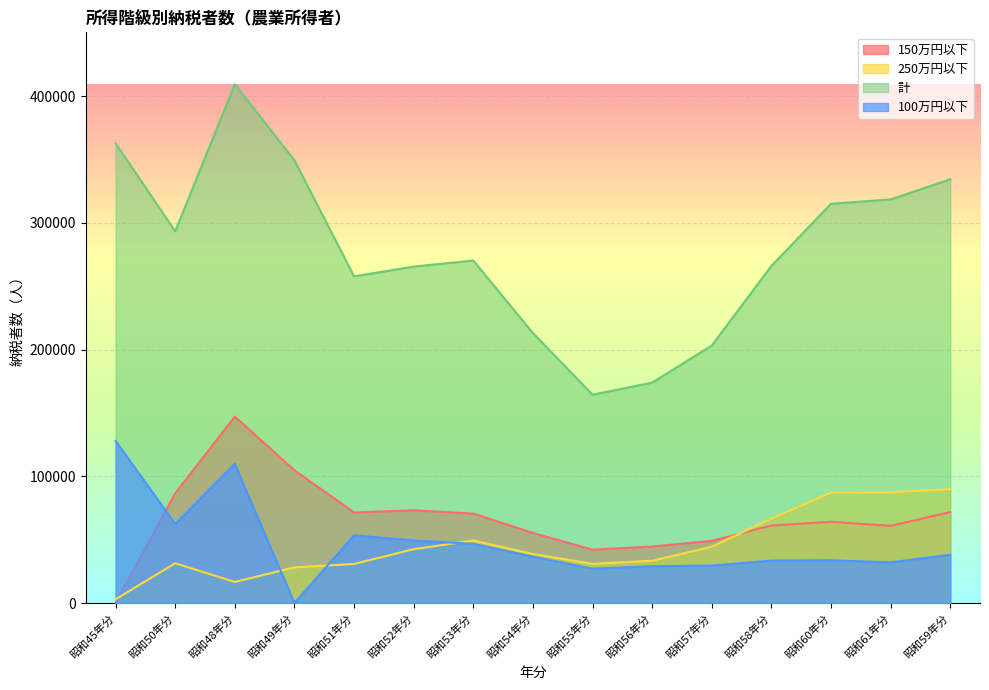

True or false: 250万円以下 and 計 cross at least once.

False